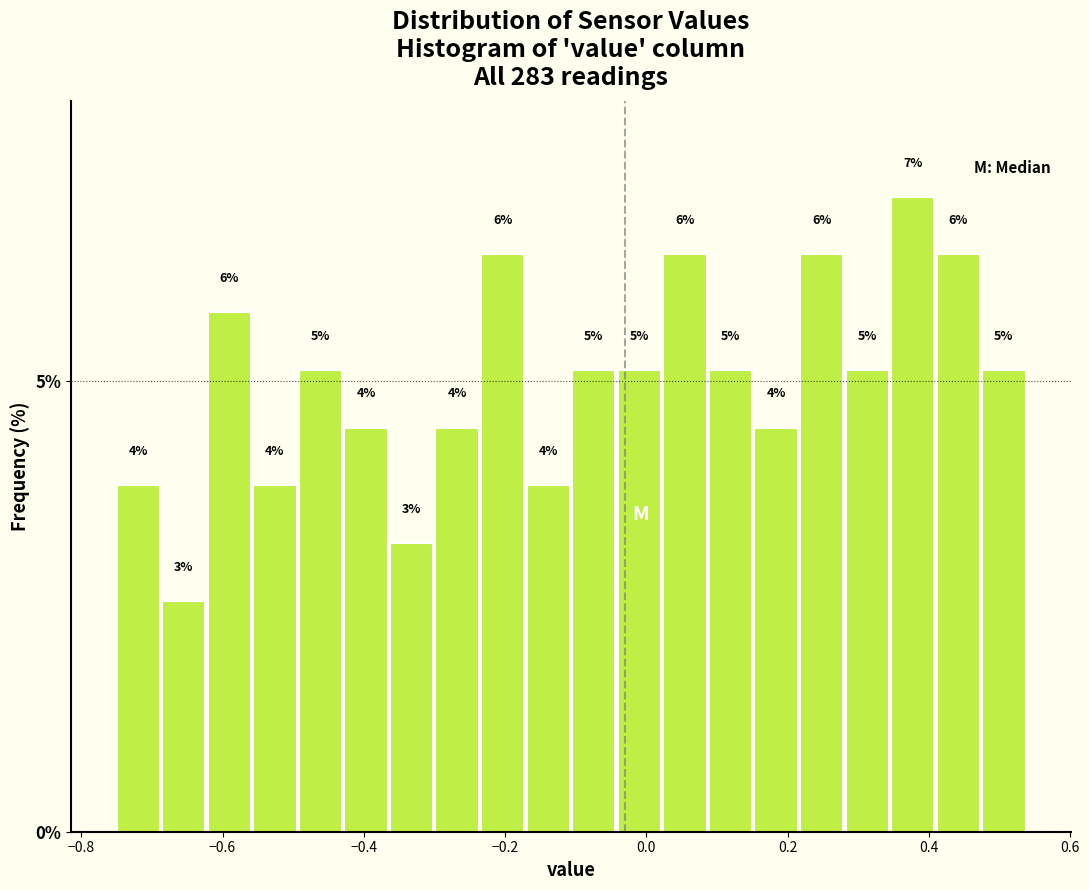

Around what value on the x-axis is the tallest bar? Give the approximate position of its centre, as read against the axis.

0.38